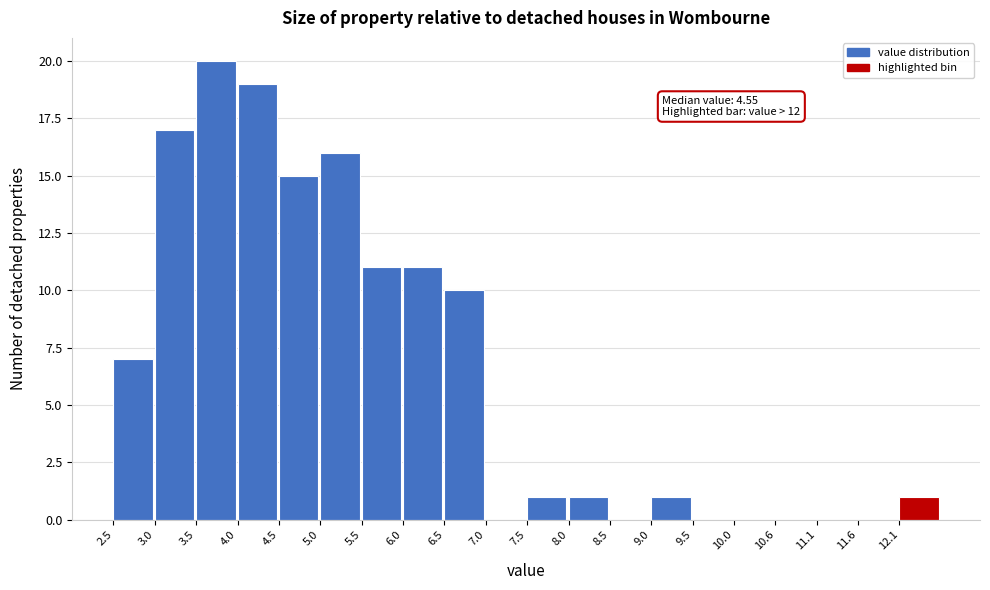

Over which range of the x-axis is the bar tallest?

3.5 to 4.0